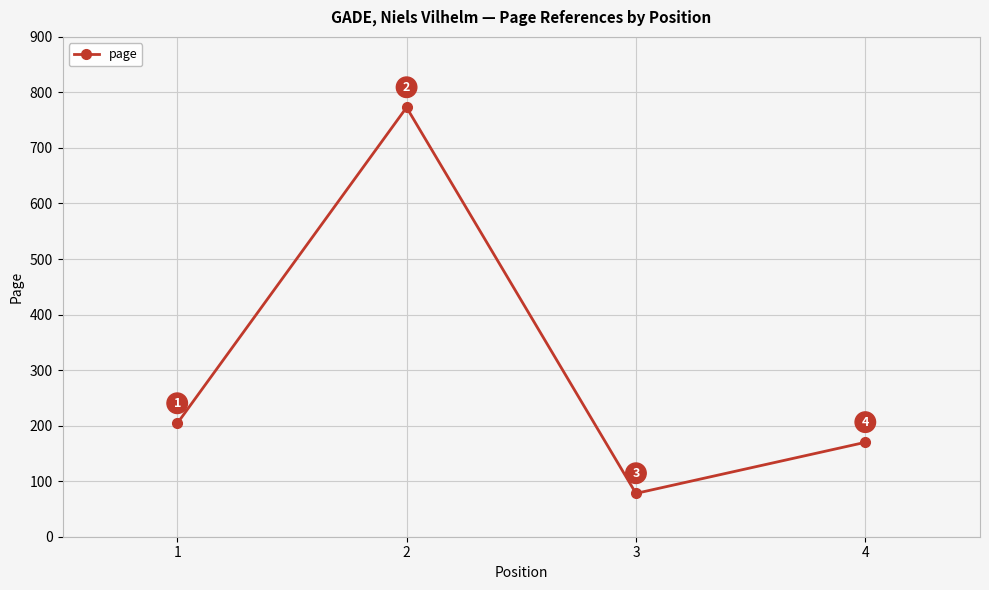

What is the sum of the values at 2 and 1?

977